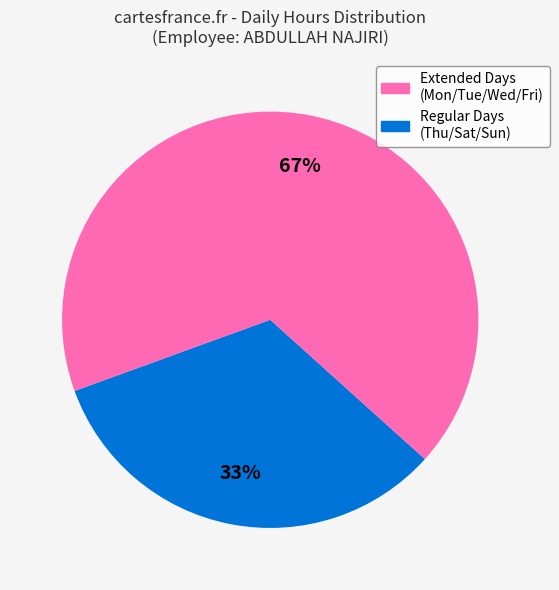

Does any single category account for the majority?

Yes